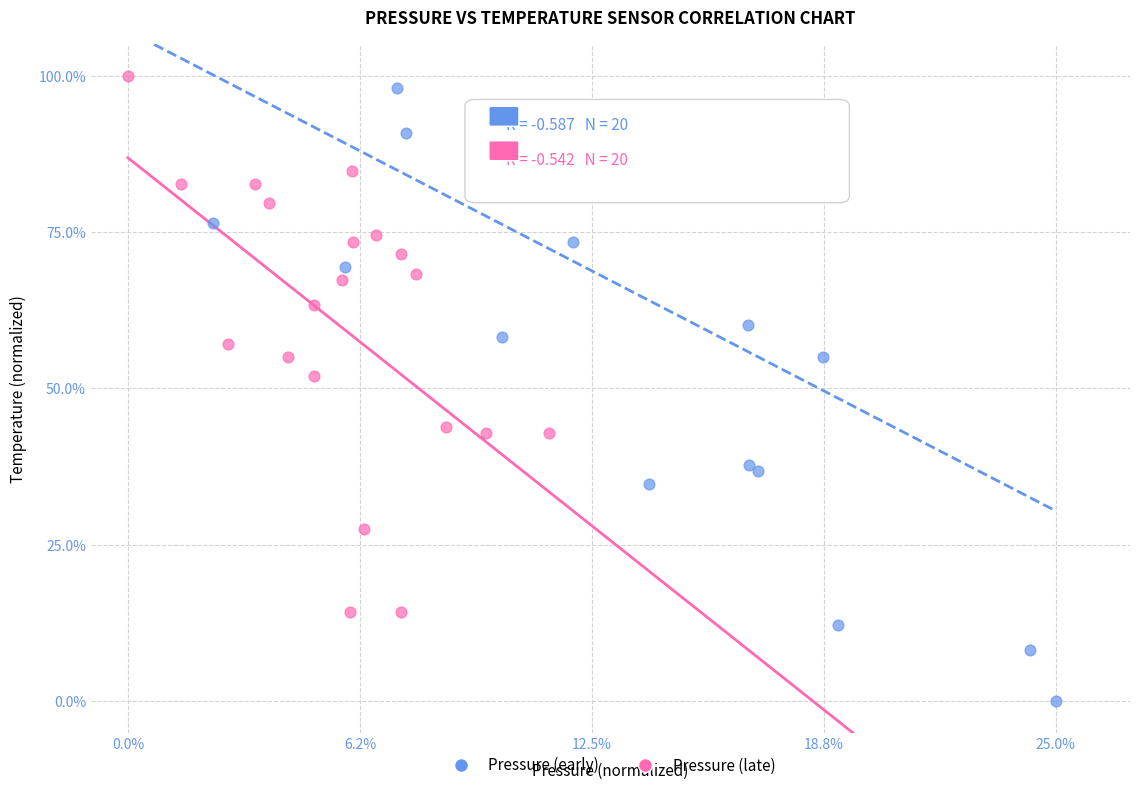

What are all the series names shown in the legend?

Pressure (early), Pressure (late)